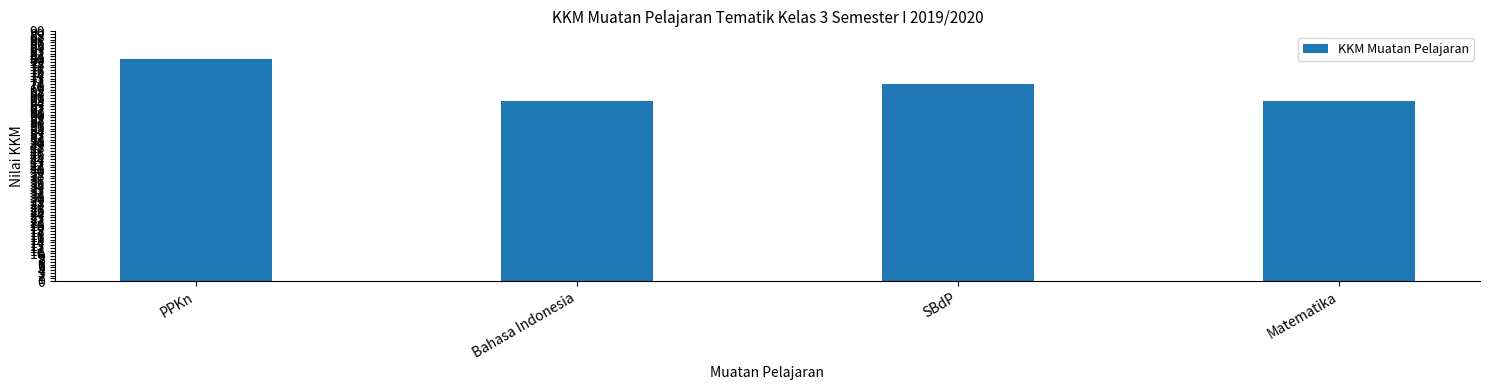

The value at Bahasa Indonesia is 65. True or false?

True